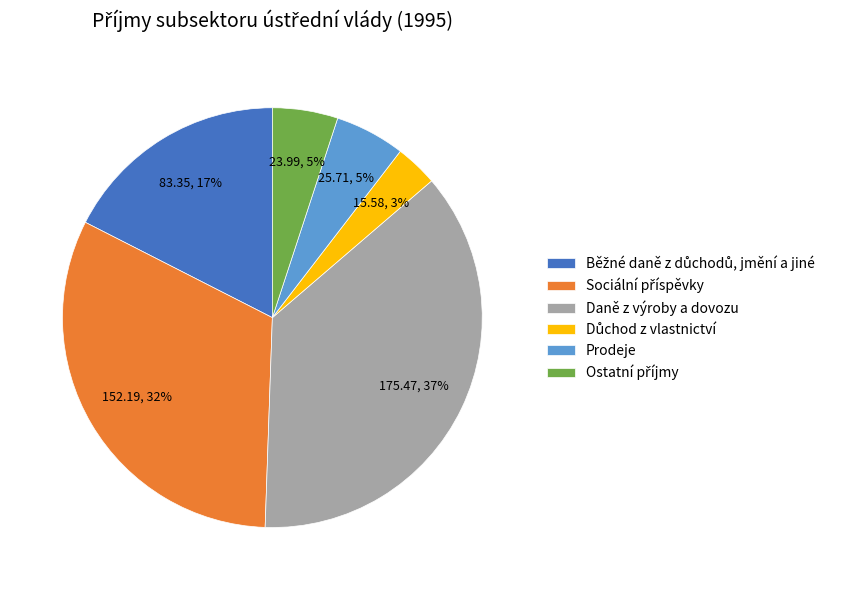

Which slice is the largest?

Daně z výroby a dovozu